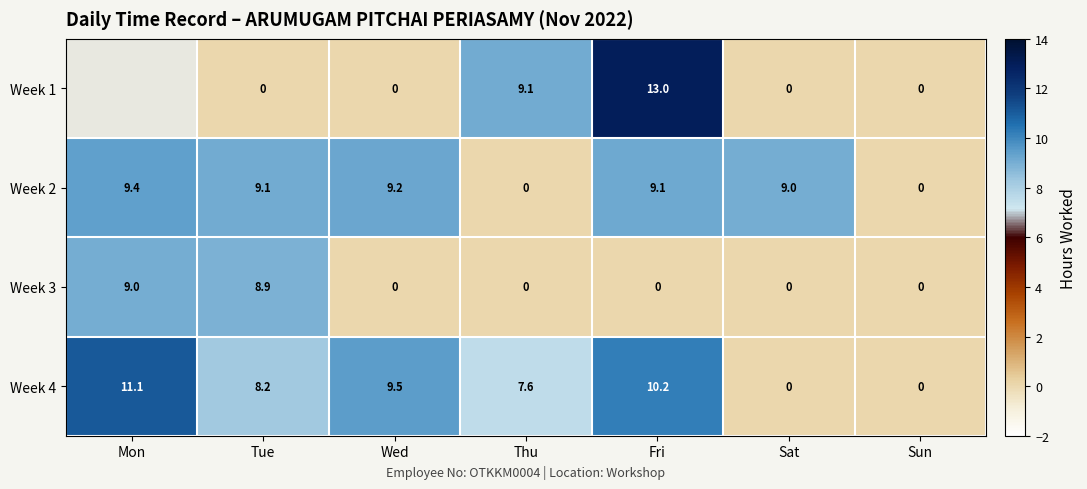

Count the number of categories in the chart.

7